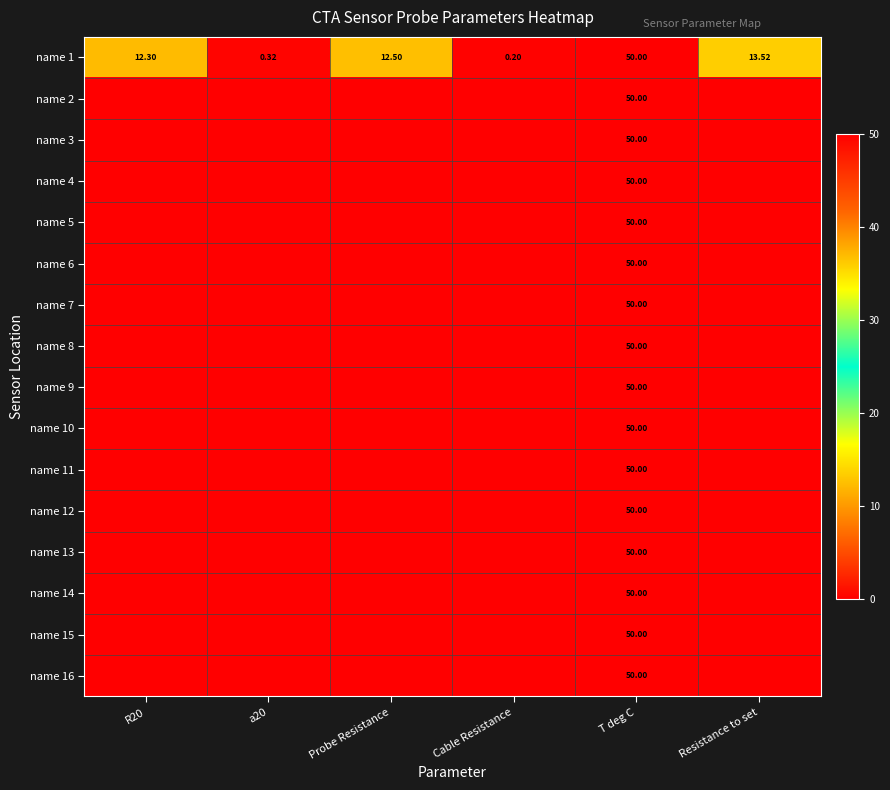

What is the total value across all series at T deg C?

800.0